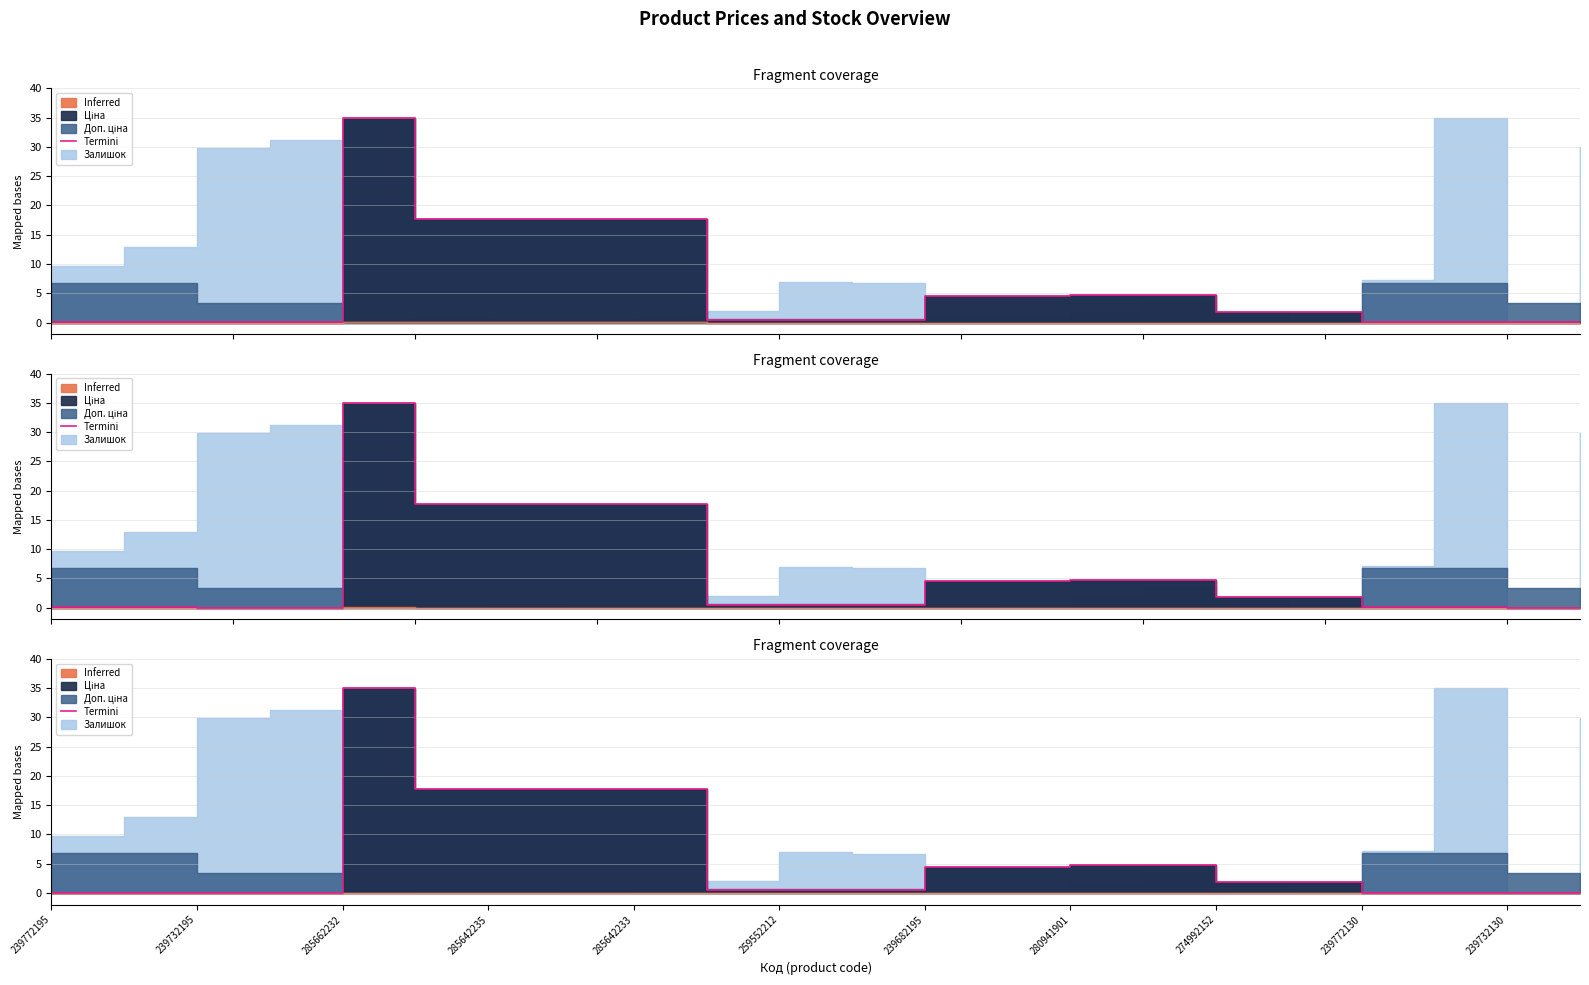

What is the label of the 22nd point from the right?

239772195